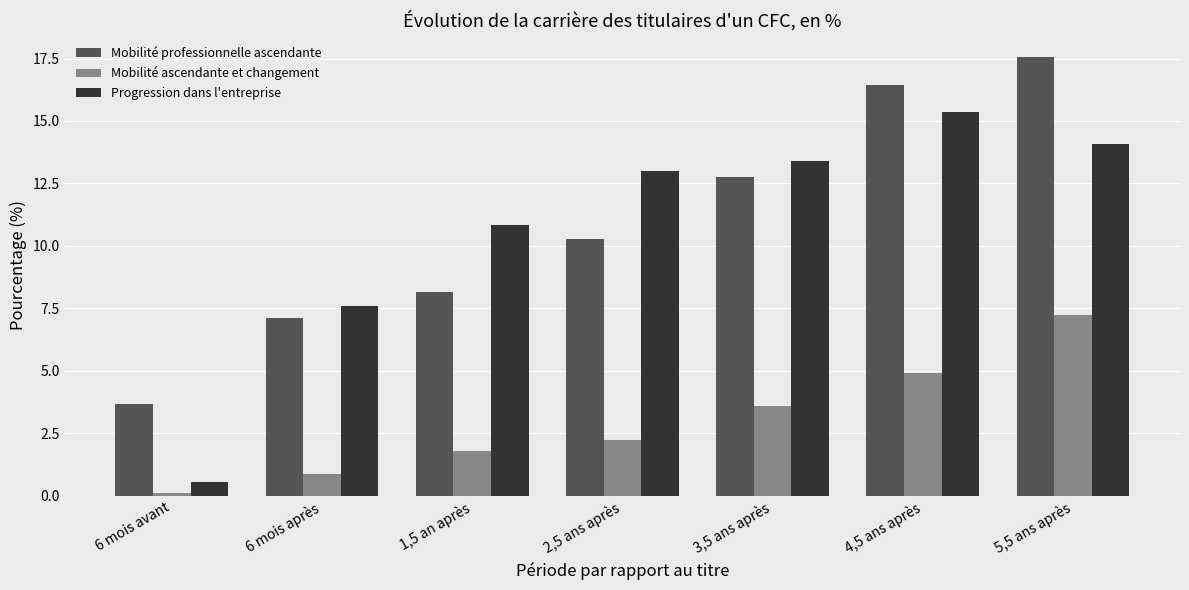

Reading right to left, extract all data points from this chart.

Mobilité professionnelle ascendante: 5,5 ans après=17.6	4,5 ans après=16.4	3,5 ans après=12.7	2,5 ans après=10.3	1,5 an après=8.1	6 mois après=7.1	6 mois avant=3.7
Mobilité ascendante et changement: 5,5 ans après=7.2	4,5 ans après=4.9	3,5 ans après=3.6	2,5 ans après=2.2	1,5 an après=1.8	6 mois après=0.9	6 mois avant=0.1
Progression dans l'entreprise: 5,5 ans après=14.1	4,5 ans après=15.4	3,5 ans après=13.4	2,5 ans après=13.0	1,5 an après=10.8	6 mois après=7.6	6 mois avant=0.5